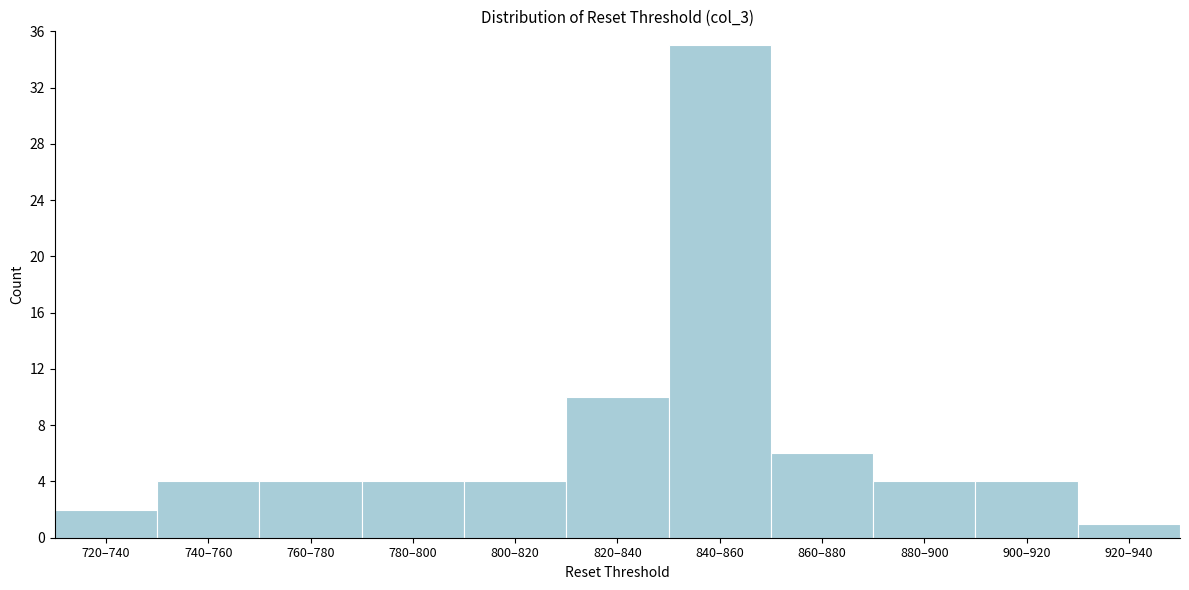

Reading right to left, list all the values displayed in this chart.

920–940=1	900–920=4	880–900=4	860–880=6	840–860=35	820–840=10	800–820=4	780–800=4	760–780=4	740–760=4	720–740=2